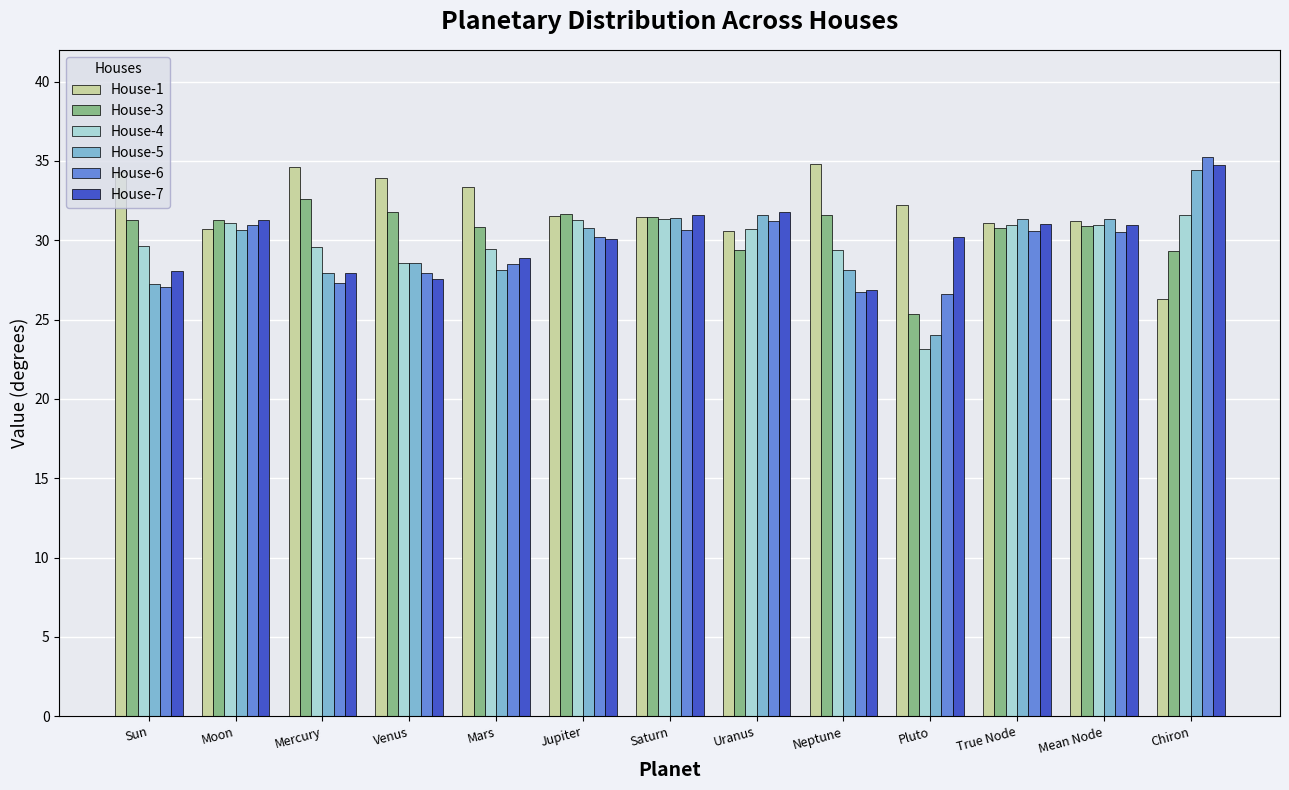

Count the number of data series in this chart.

6